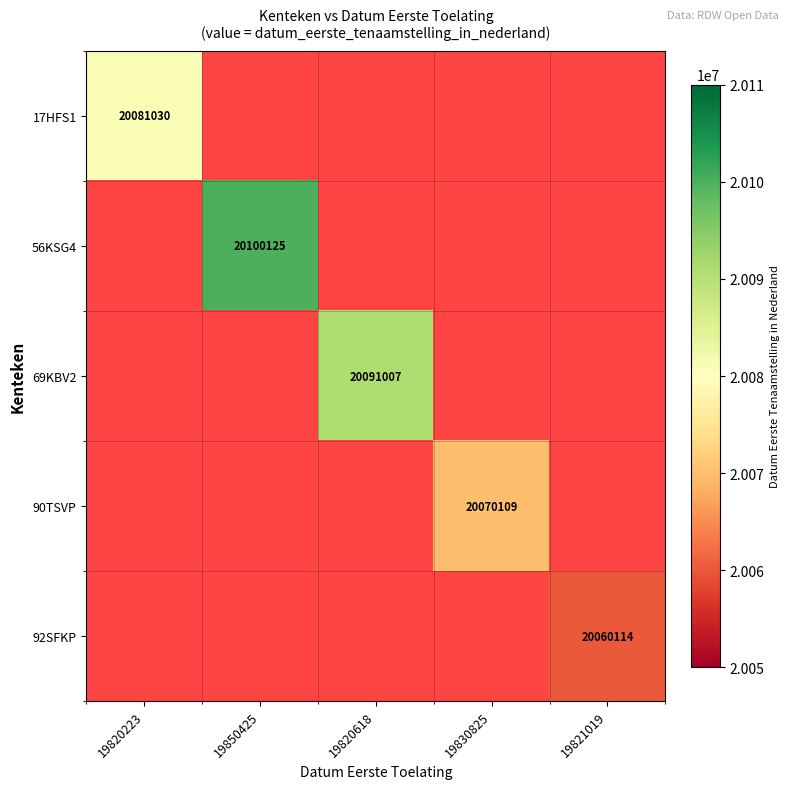

The value of 92SFKP at 19821019 is 20060114.0. True or false?

True